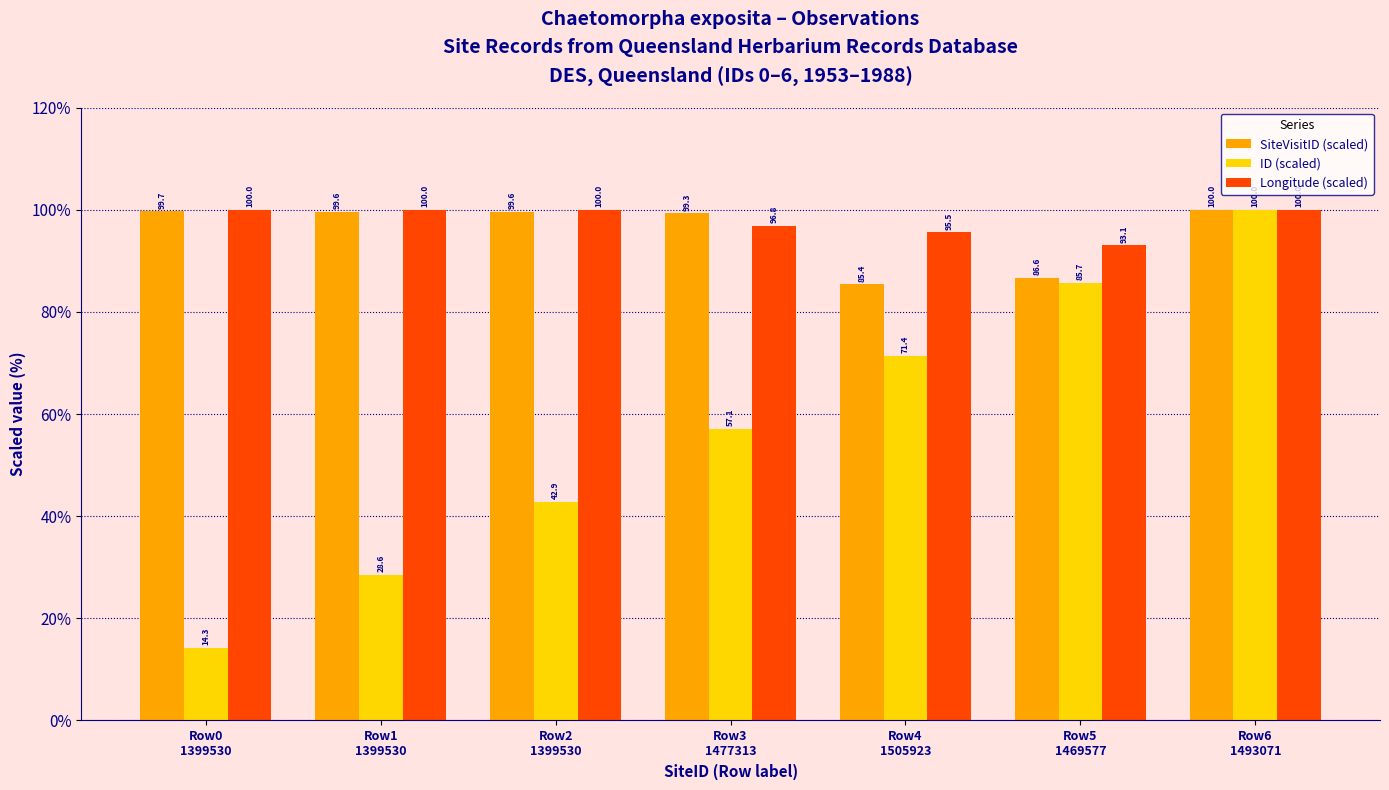

What is the difference between the maximum and minimum values in the Longitude (scaled) series?

6.9